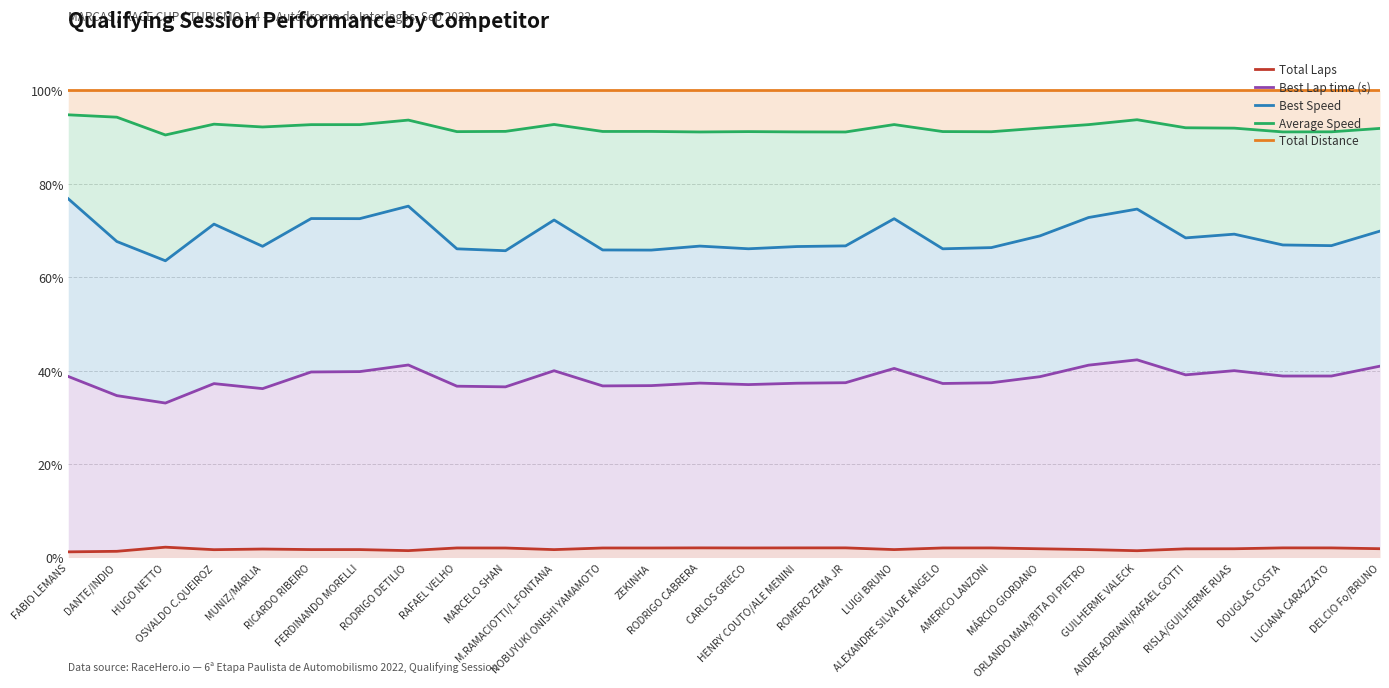

Is it true that Average Speed equals 24.0 at ANDRE ADRIANI/RAFAEL GOTTI?

False